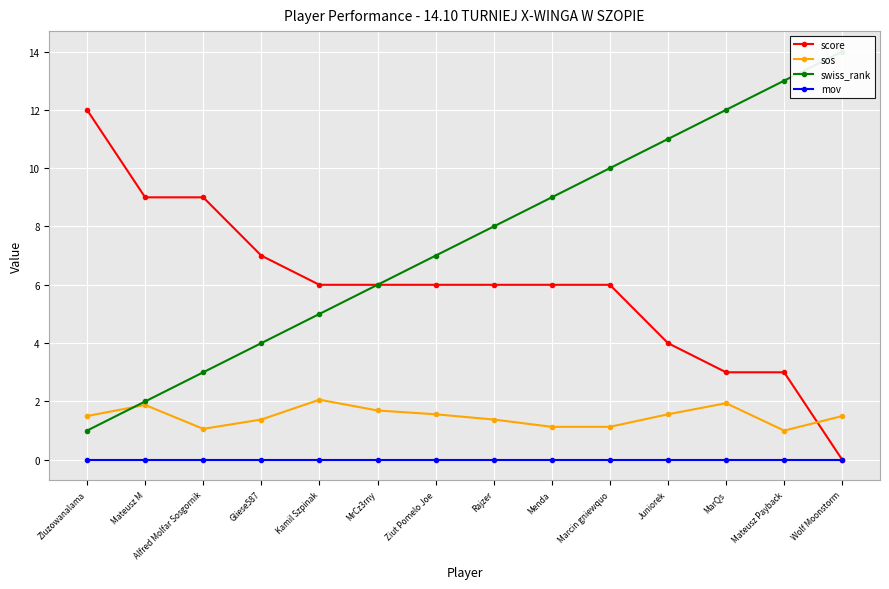

What is the value of the sos point at the 9th from the left?

1.1